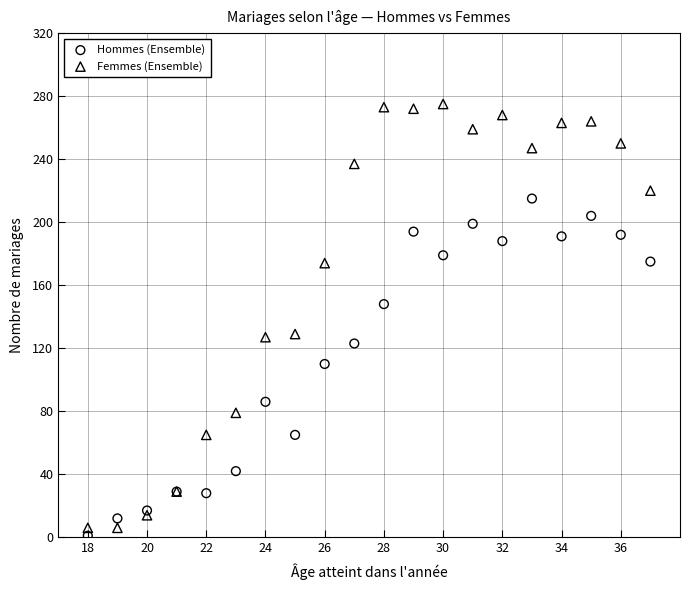

What is the X range (max minus min) for the scatter plot?

19